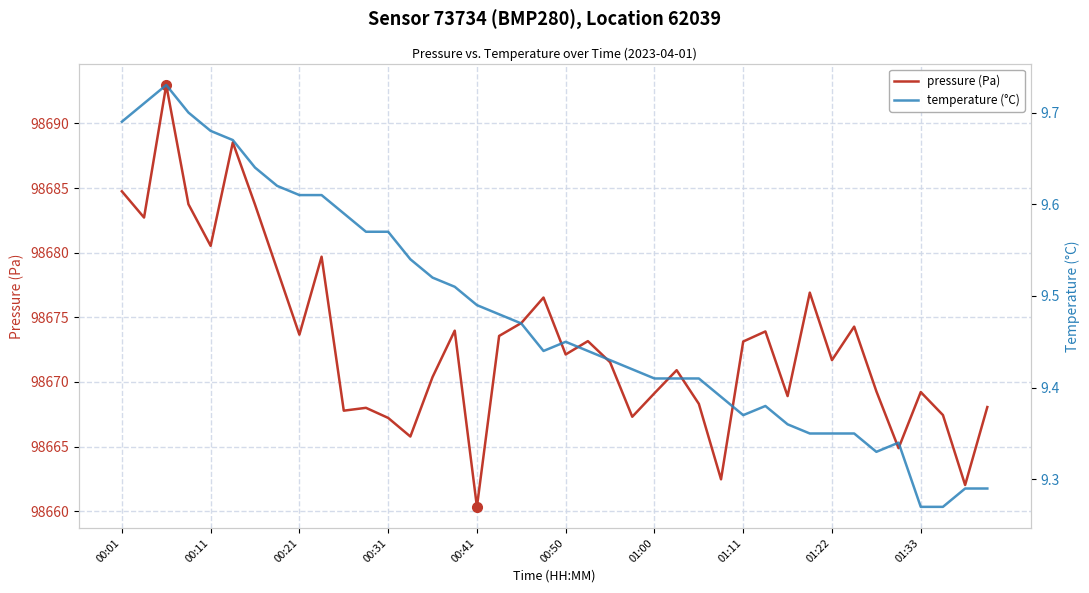

What is the greatest value displayed?

98693.0